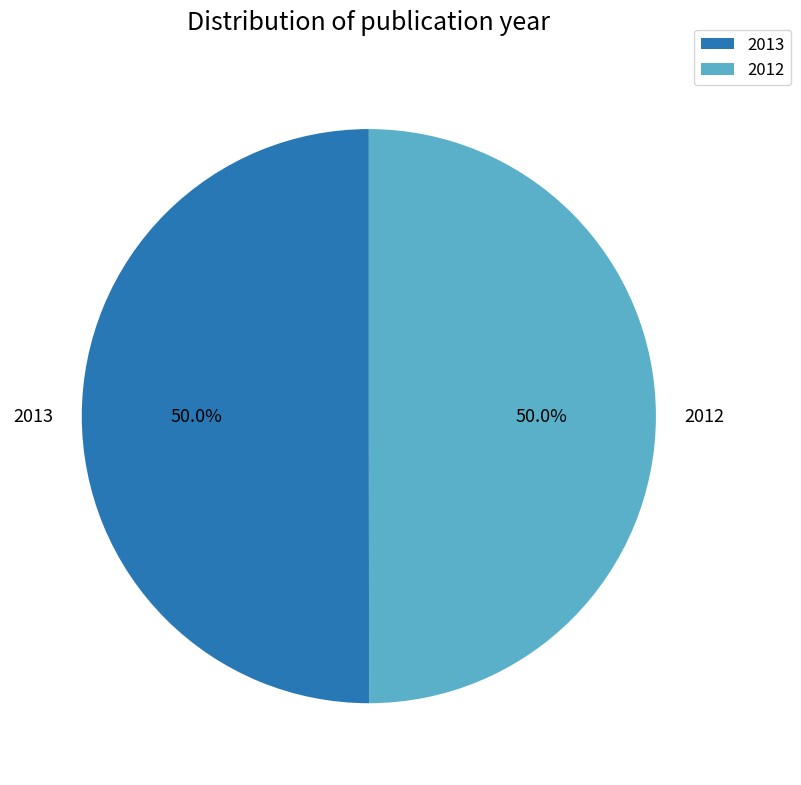

Approximately how many times larger is the value at 2013 compared to 2012?

1.0